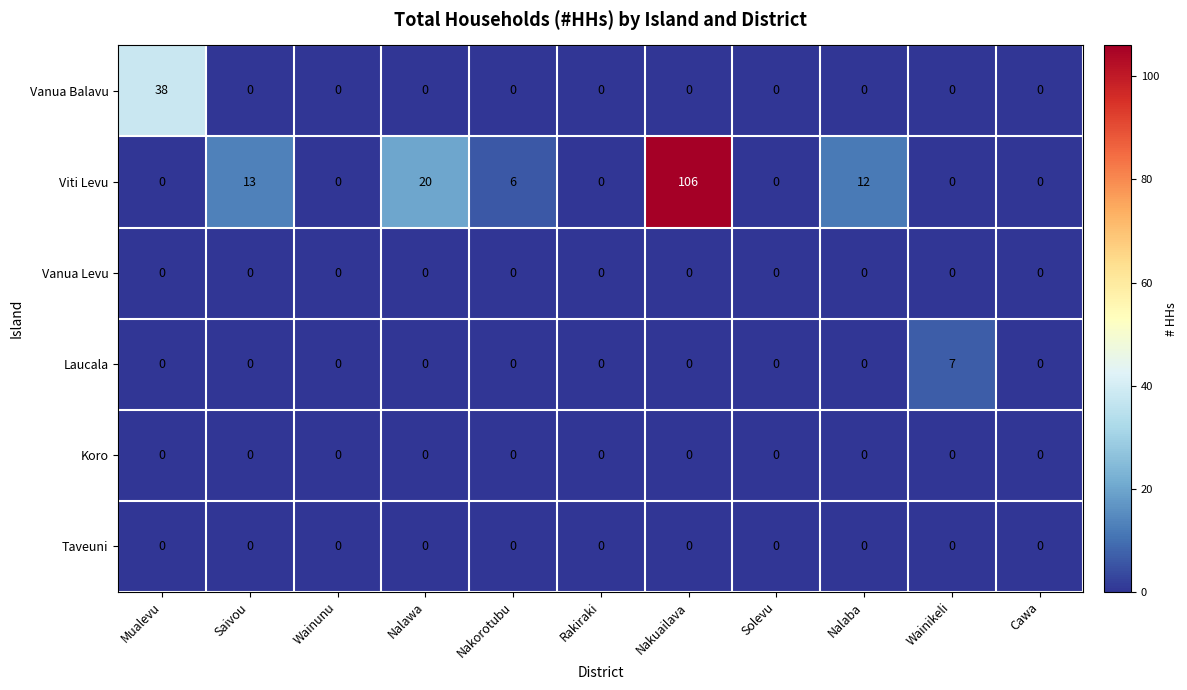

At how many categories does at least one series exceed 4?

7